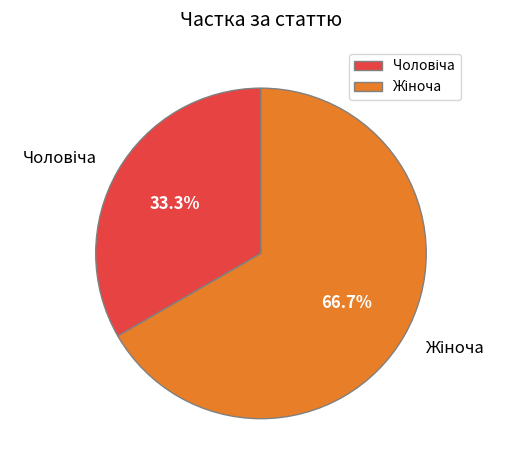

Is there any slice that represents more than half of the pie?

Yes